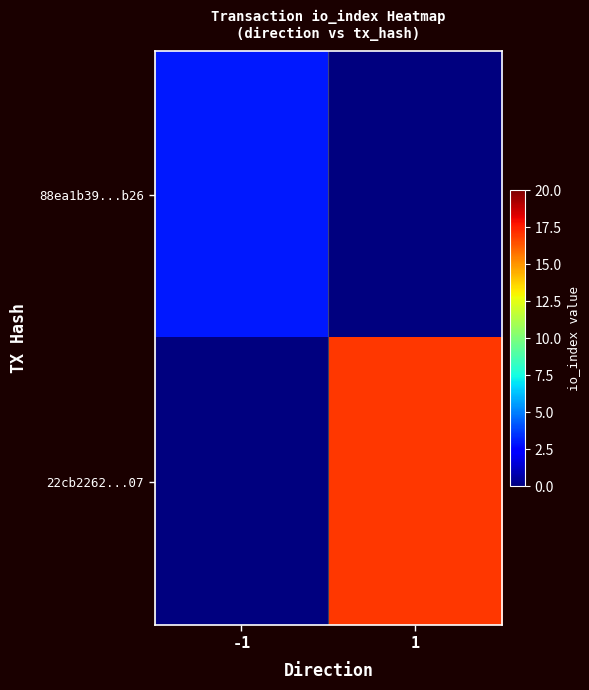

At which category does the chart reach its minimum across all series?

1